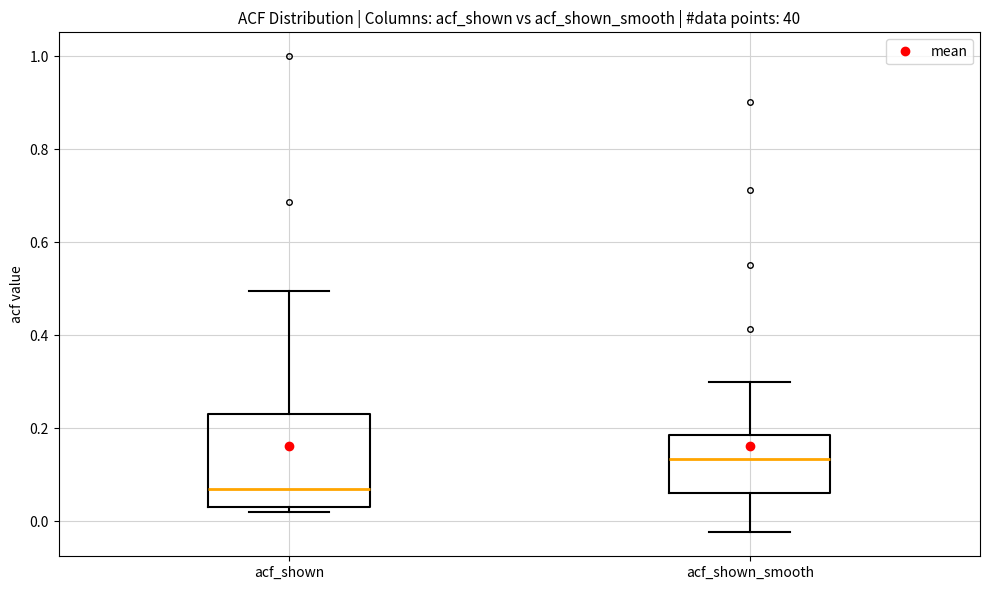

Reading left to right, read every box against the y-axis: the position of its median line, the range the box covers, and the ends of its whiskers. The values are not printed on the chart, so give them approximately, as read against the axis.

acf_shown: median 0.06, box 0.04 to 0.24, whiskers 0.02 to 0.50
acf_shown_smooth: median 0.14, box 0.06 to 0.18, whiskers -0.02 to 0.30